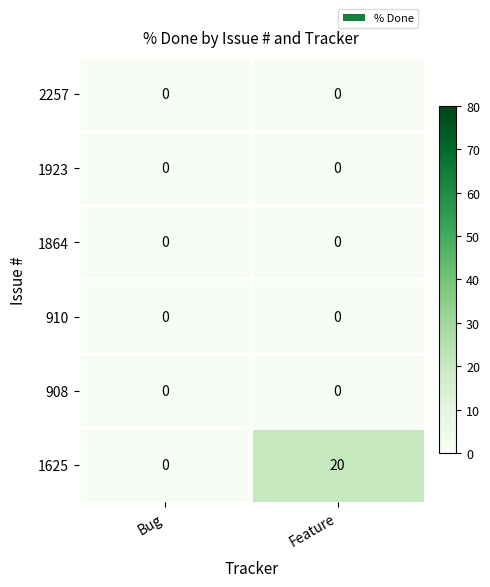

What is the highest value of the 1625 series?

20